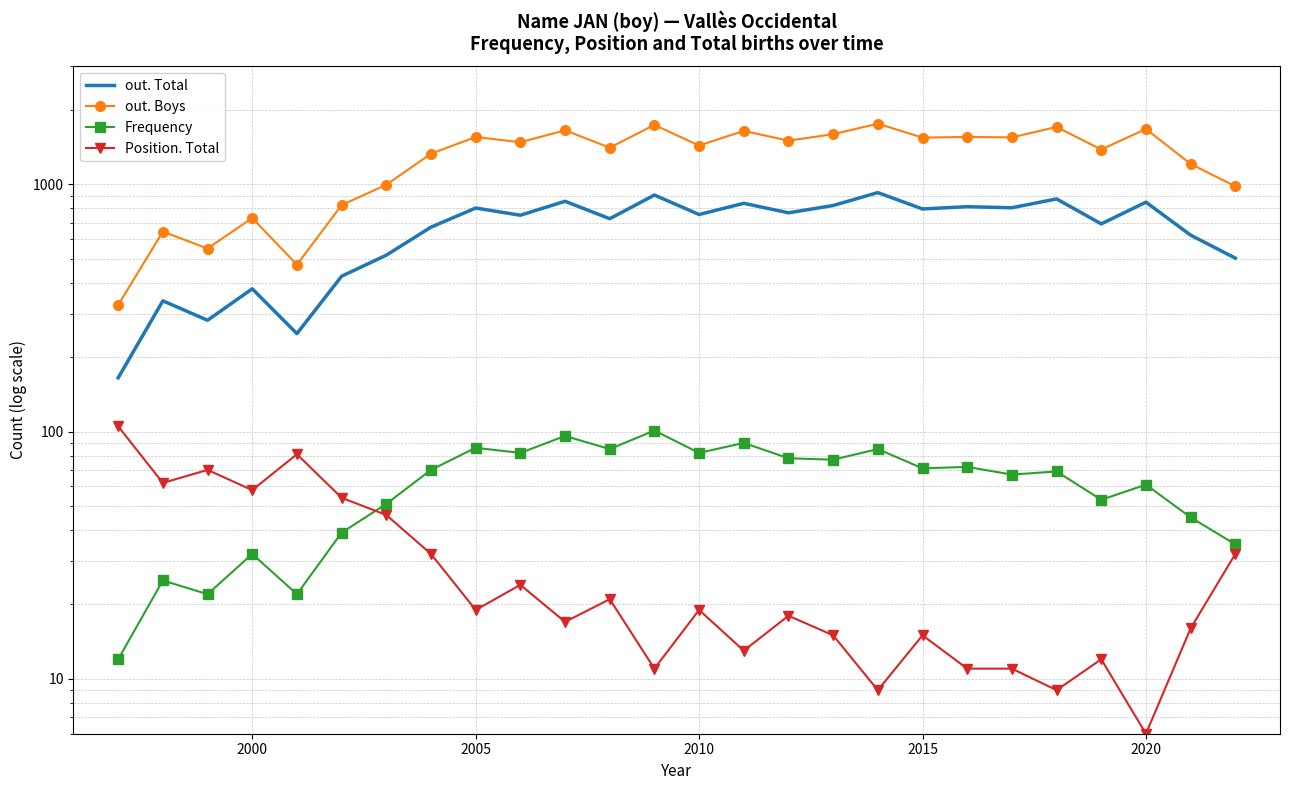

Which series has the widest spread of values?

out. Boys